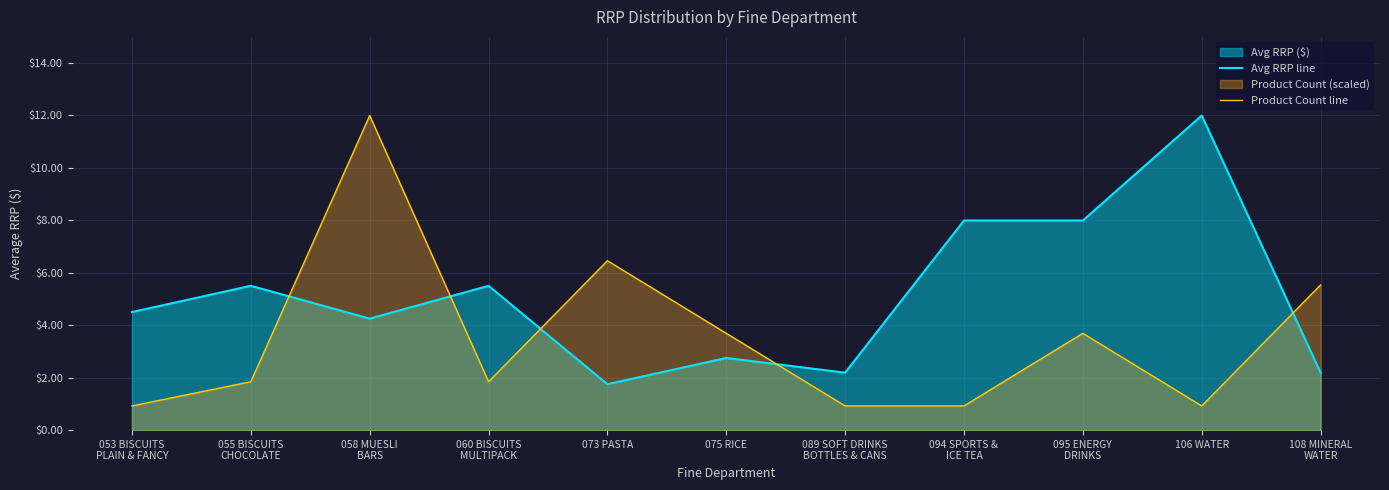

How many interior local valleys does the Avg RRP line series have?

3